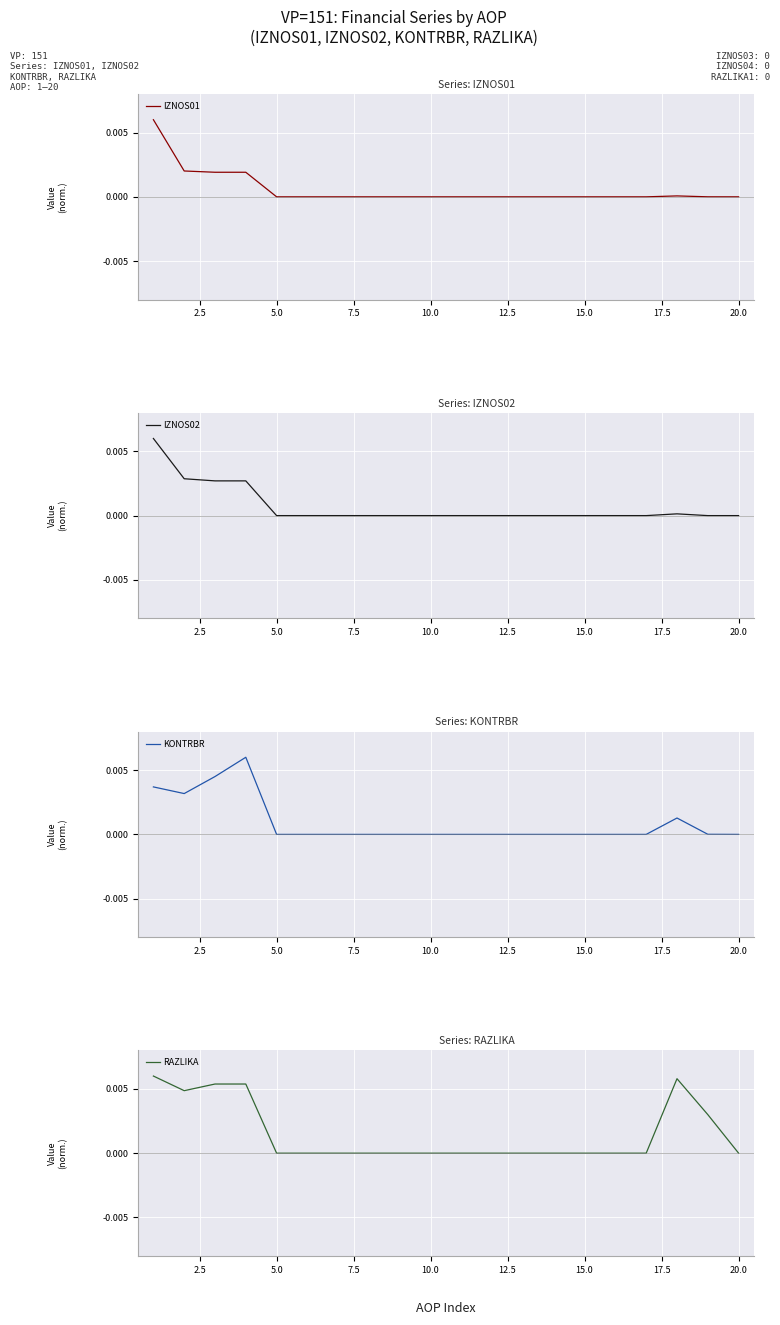

True or false: IZNOS01 has a value of 0.0 at 20.0.

True